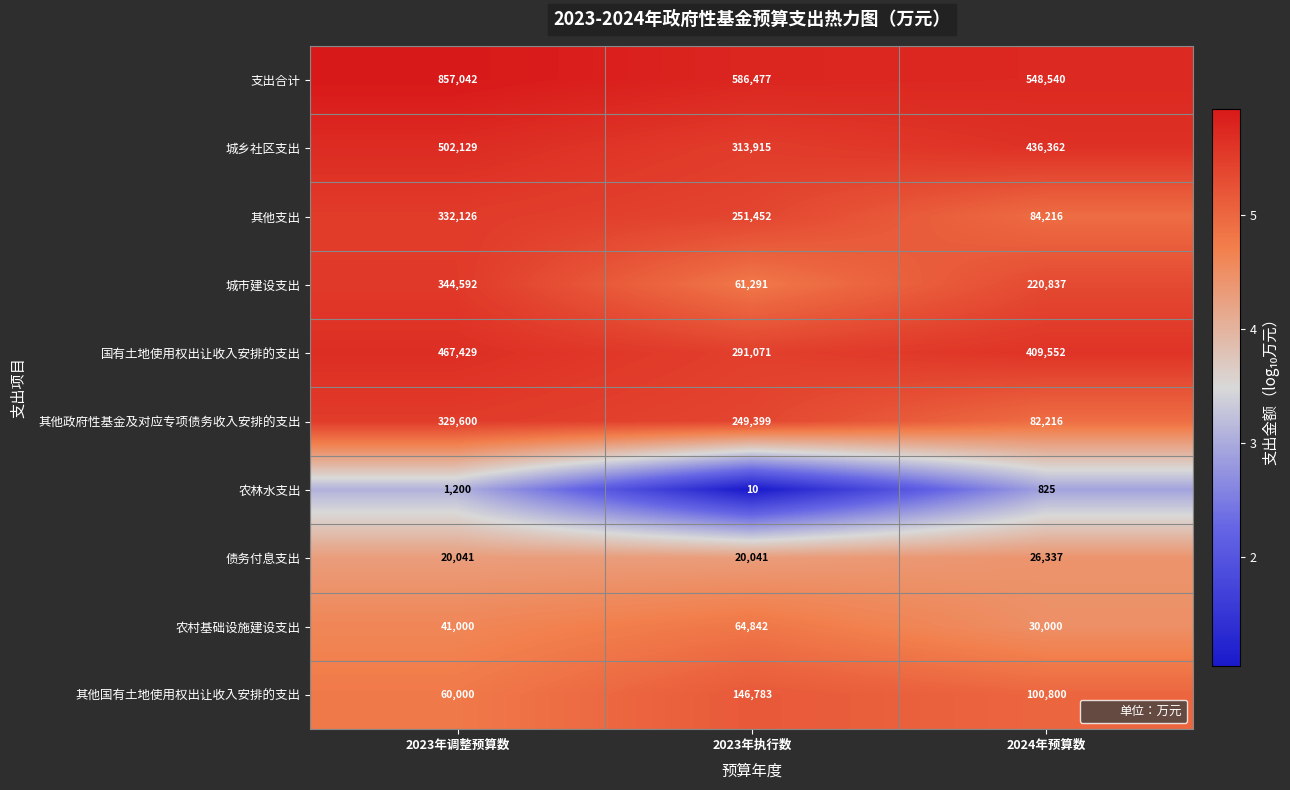

At which category does the chart reach its minimum across all series?

2023年执行数